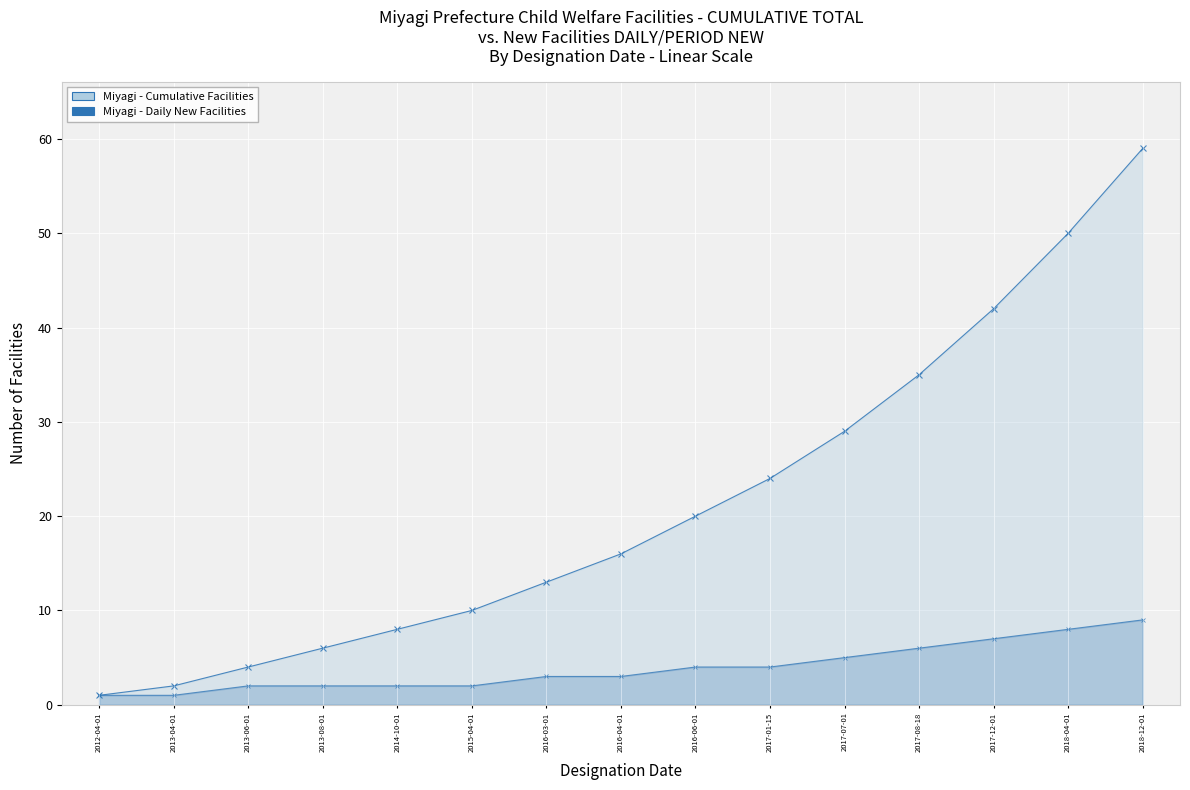

What is the spread (max minus min) of values at 2015-04-01?

8